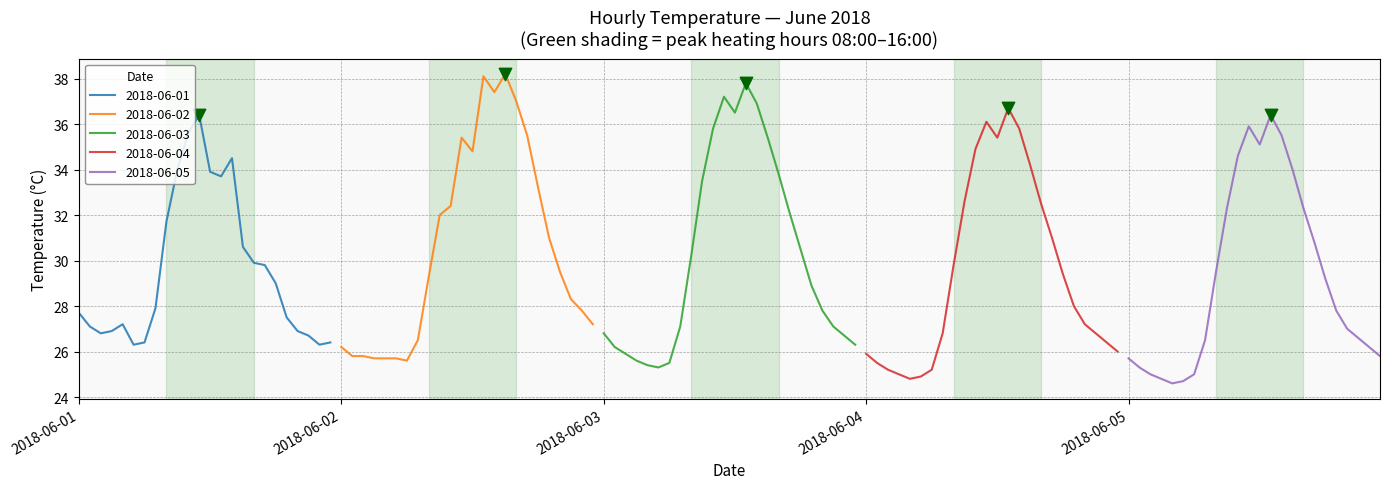

Which series reaches the maximum Y coordinate?

2018-06-02